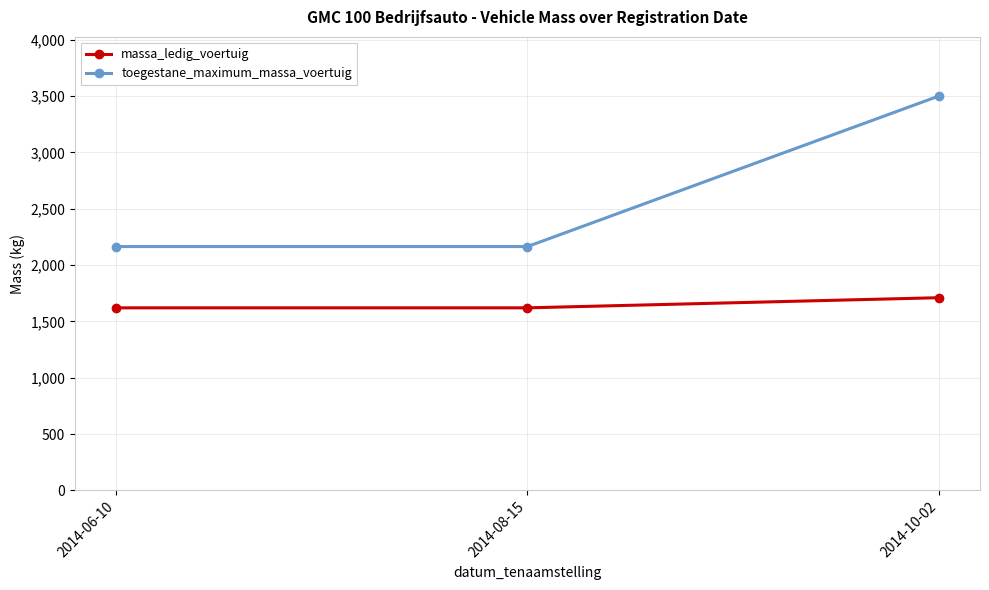

At which category is the sum across all series the highest?

2014-10-02